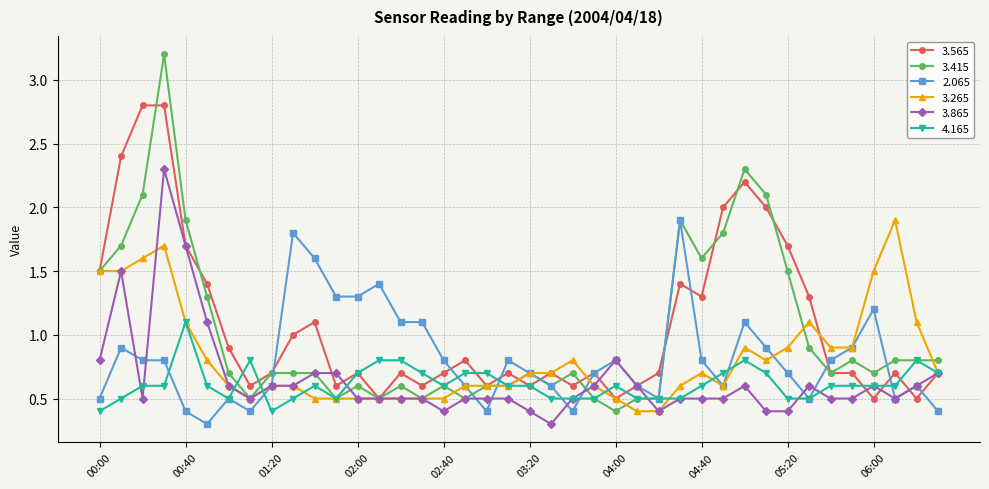

True or false: 2.065 has more than 2 points higher than both neighbors.

True